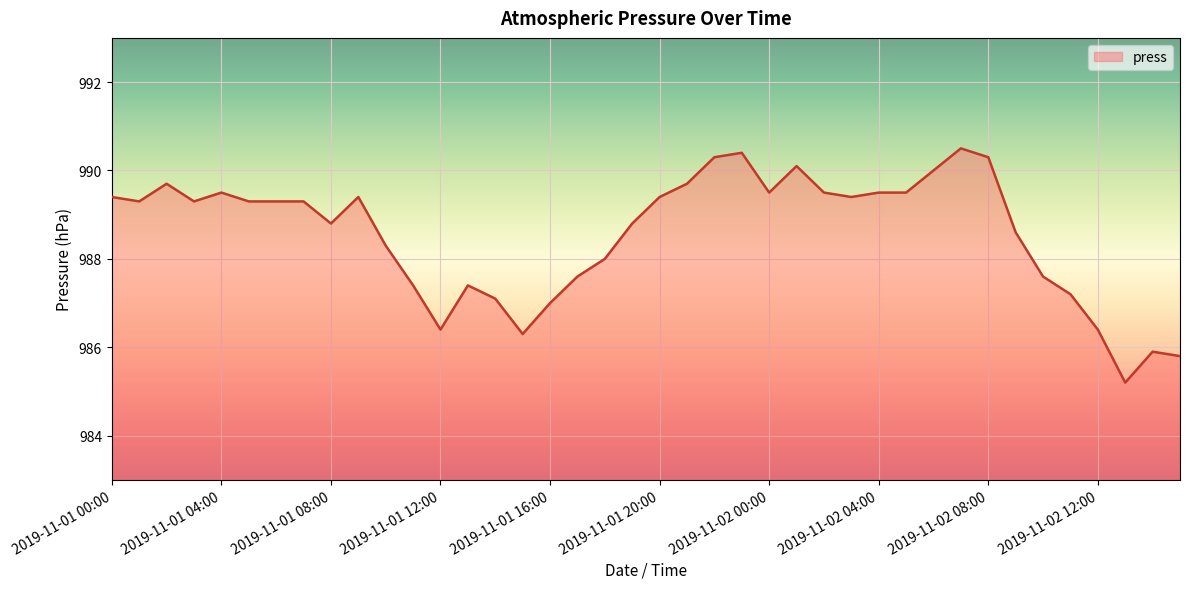

Reading right to left, extract all data points from this chart.

985.8	985.9	985.2	986.4	987.2	987.6	988.6	990.3	990.5	990.0	989.5	989.5	989.4	989.5	990.1	989.5	990.4	990.3	989.7	989.4	988.8	988.0	987.6	987.0	986.3	987.1	987.4	986.4	987.4	988.3	989.4	988.8	989.3	989.3	989.3	989.5	989.3	989.7	989.3	989.4